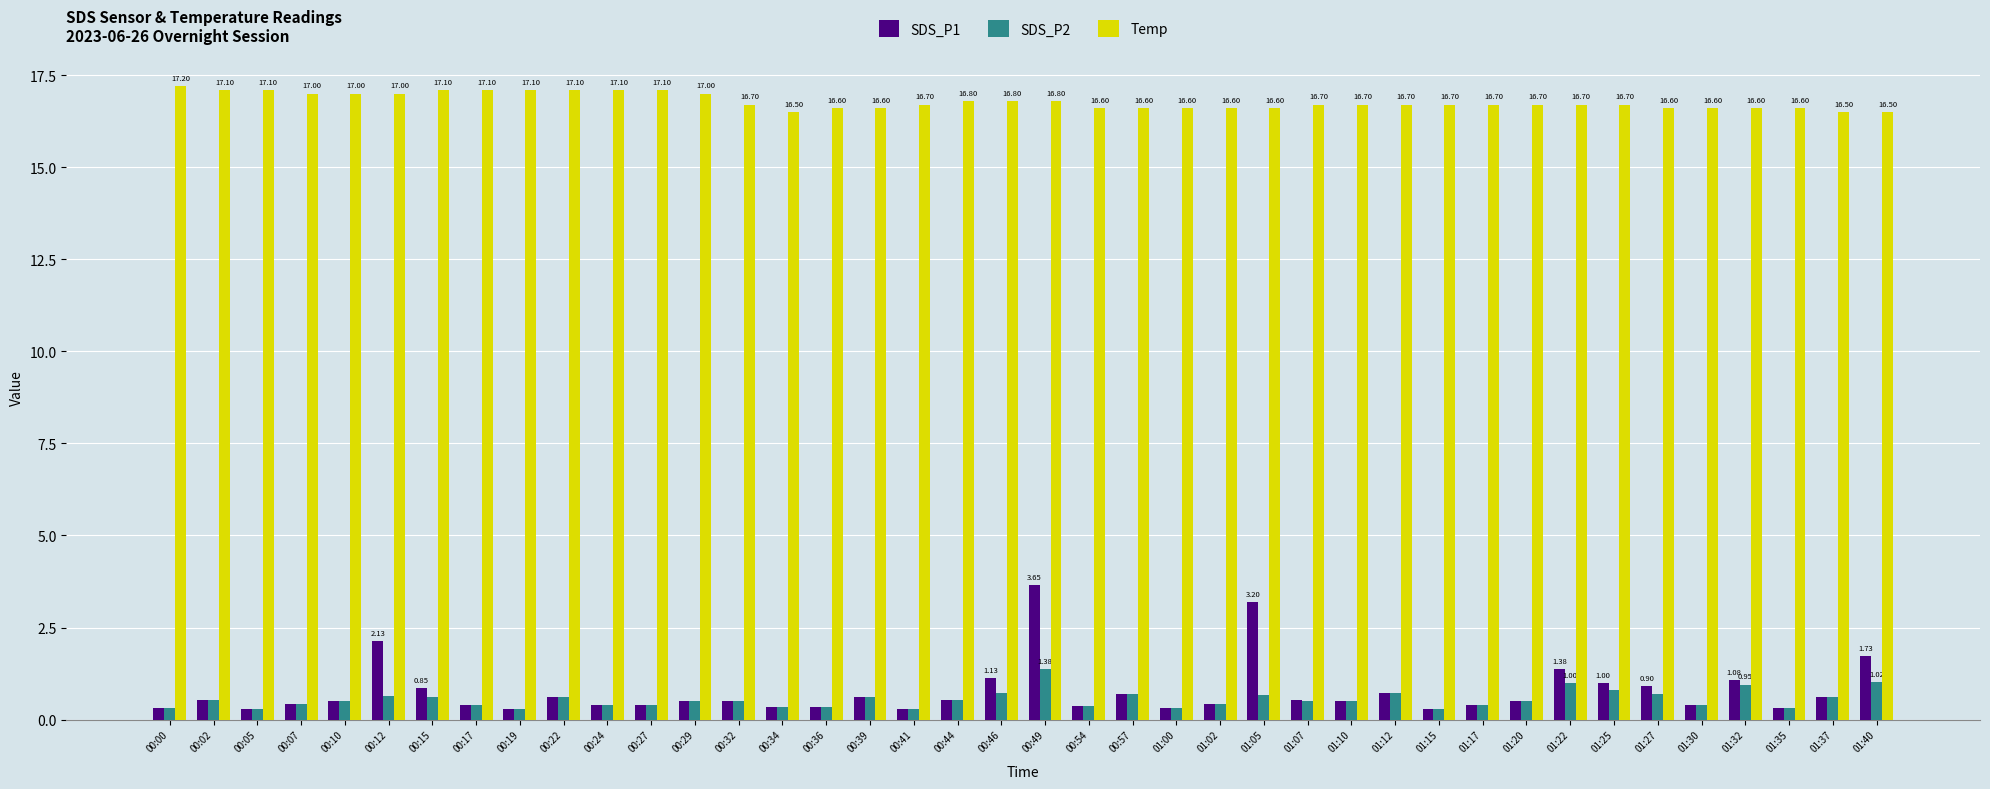

What is the spread (max minus min) of values at 00:54?

16.2